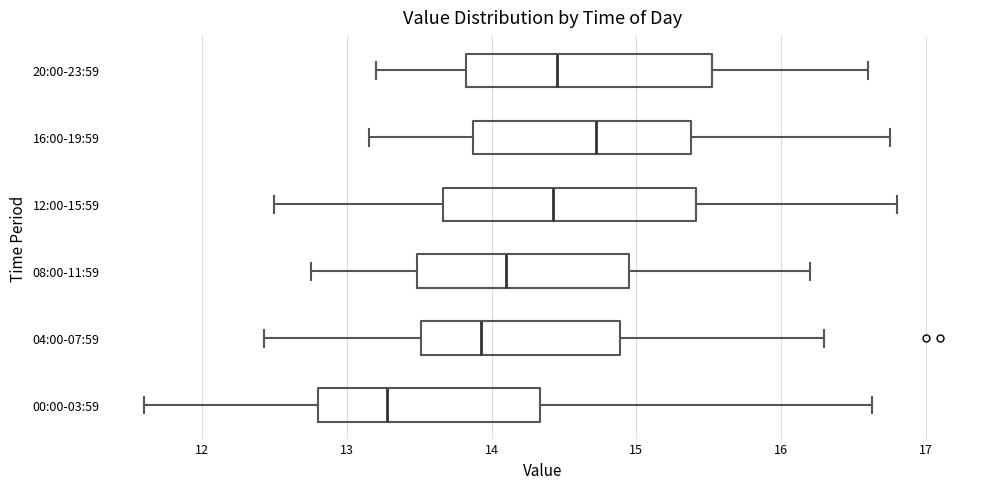

Which box has the furthest to the left median line?

00:00-03:59